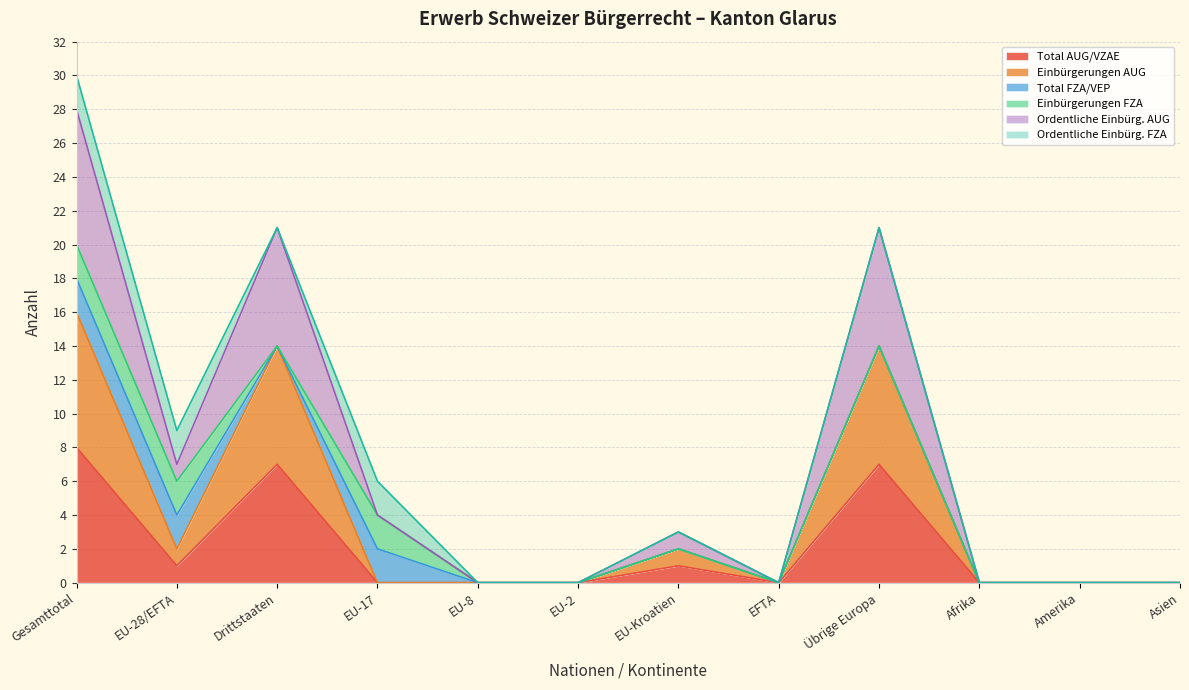

How many lines are shown in the chart?

6